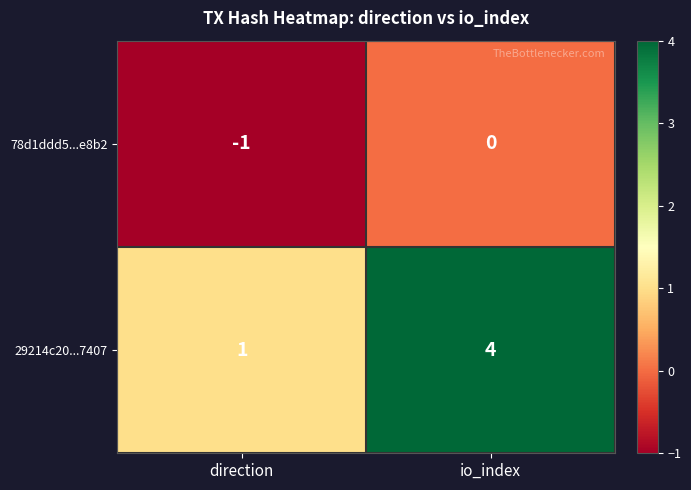

What is the sum of the 29214c20...7407 values at direction and io_index?

5